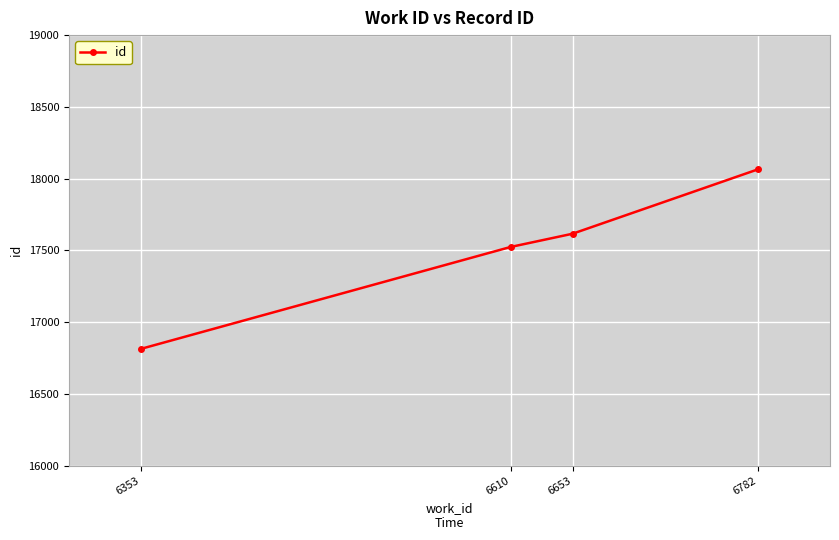

True or false: the data shows 29230 at 6782.

False